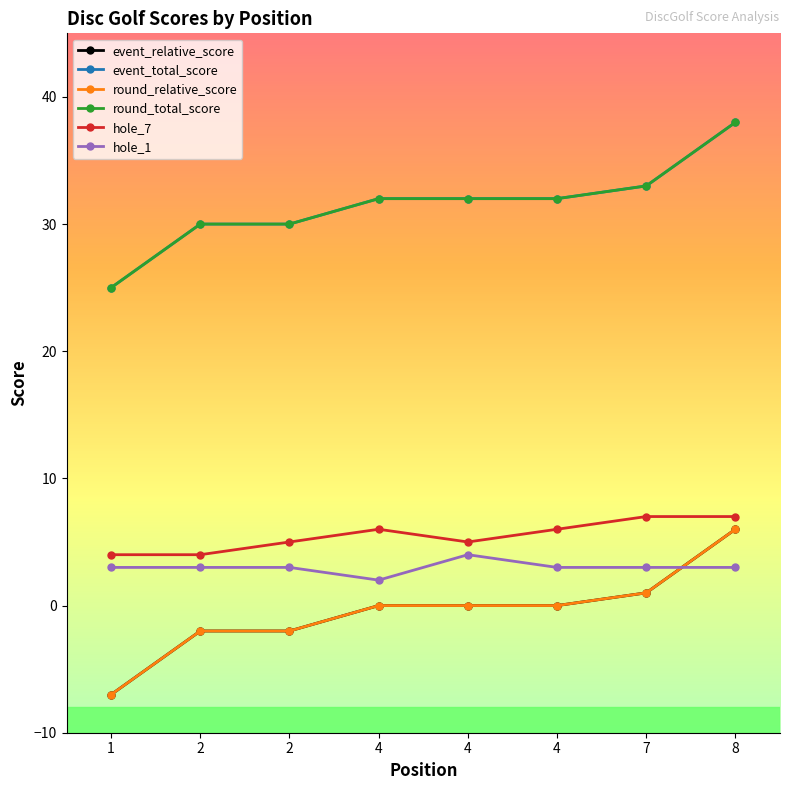

At which label does round_total_score reach its peak?

8